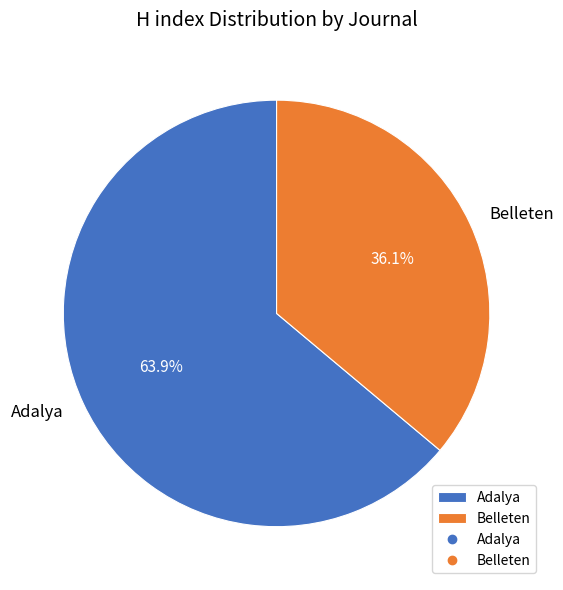

What is the ratio of the value at Adalya to the value at Belleten?

1.8